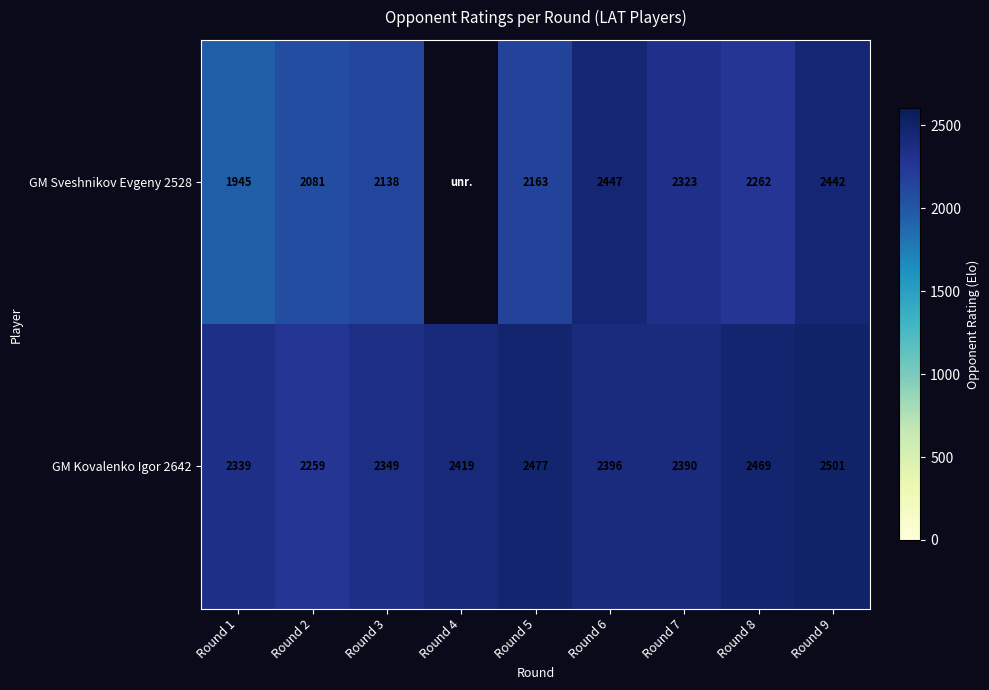

Rank the series at Round 1 from highest to lowest value.

GM Kovalenko Igor 2642, GM Sveshnikov Evgeny 2528